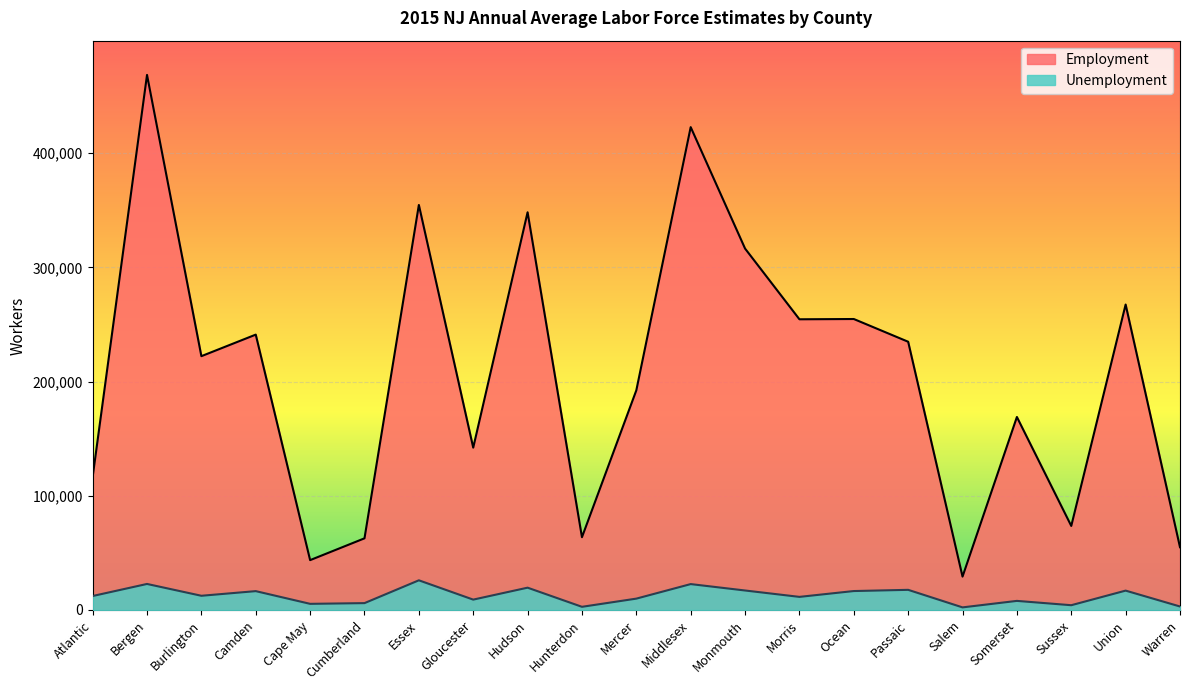

At which category is the sum across all series the highest?

Bergen